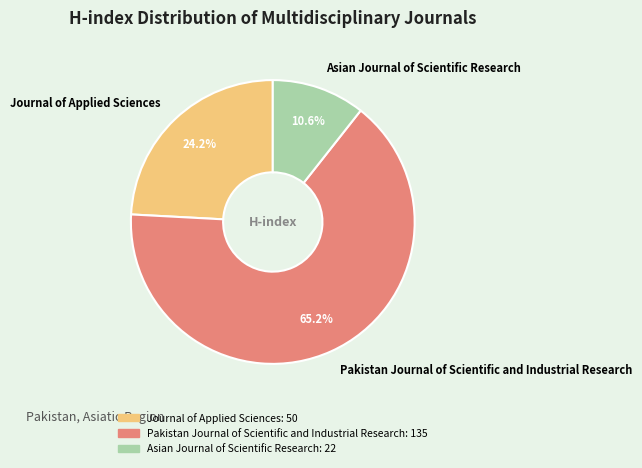

True or false: Journal of Applied Sciences accounts for 17% of the total.

False